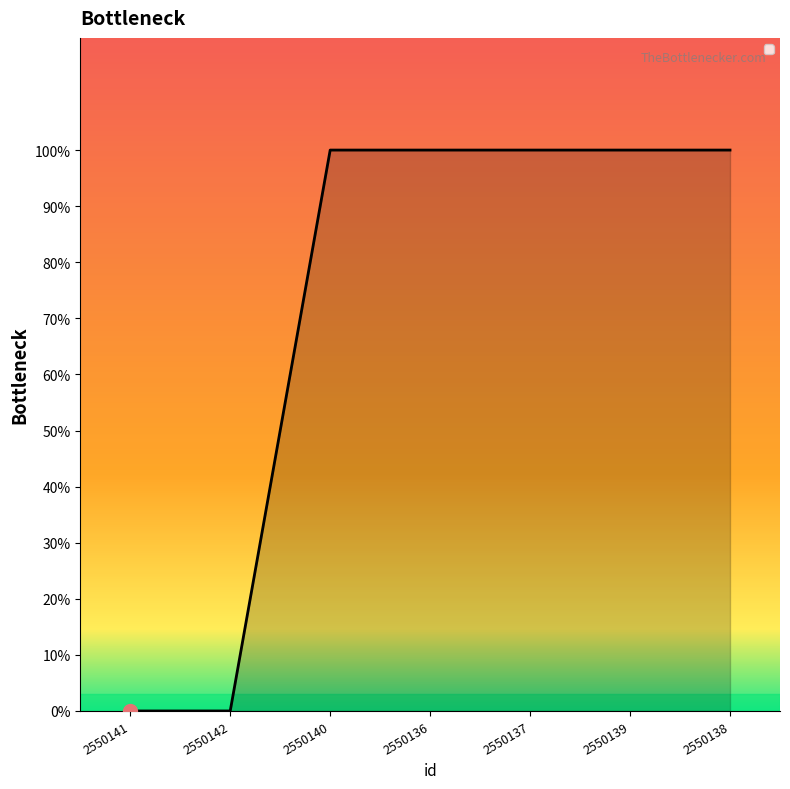

Does the chart display data point markers on the line(s)?

No